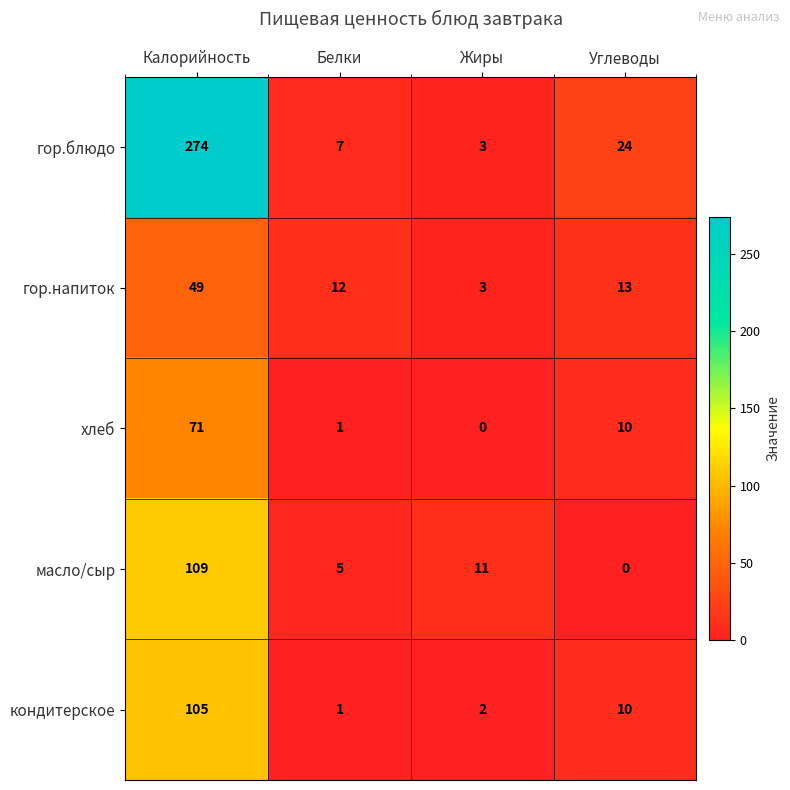

Reading right to left, list all the values displayed in this chart.

гор.блюдо: 24	3	7	274
гор.напиток: 13	3	12	49
хлеб: 10	0	1	71
масло/сыр: 0	11	5	109
кондитерское: 10	2	1	105